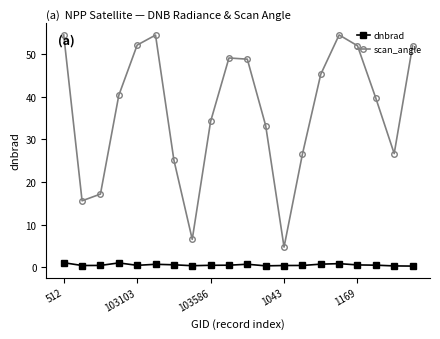

True or false: scan_angle has more than 1 interior local peaks.

True